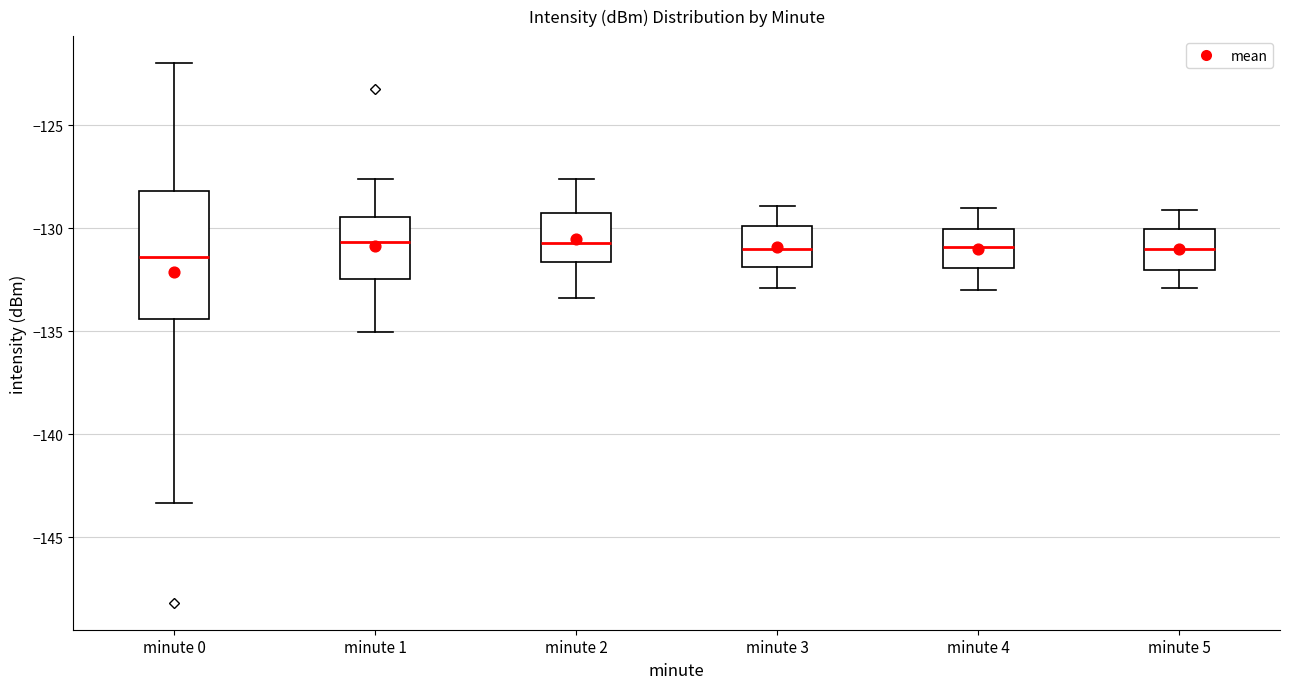

Which box is the tallest, from its lower edge to its upper edge?

minute 0